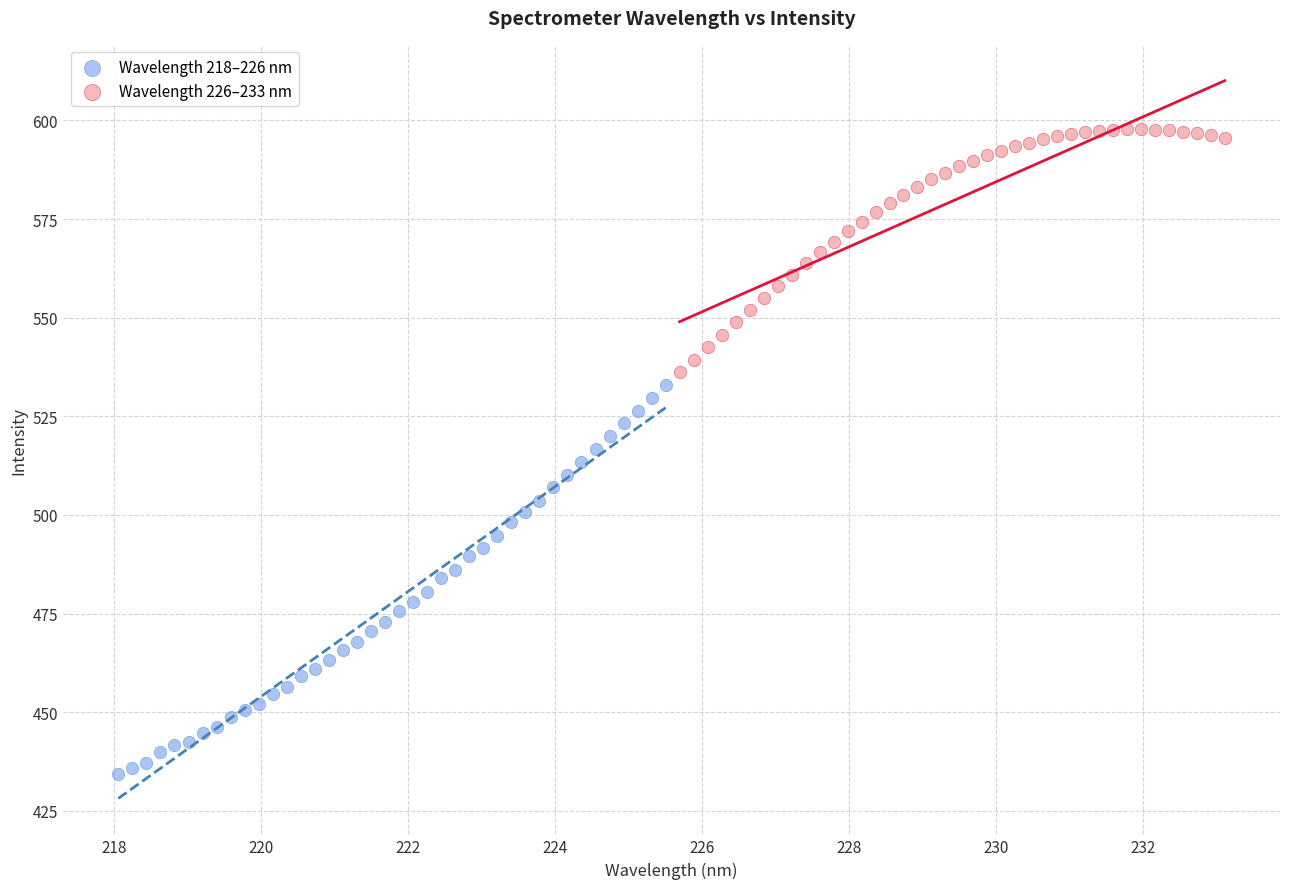

Which series contains the highest Y value?

Wavelength 226–233 nm